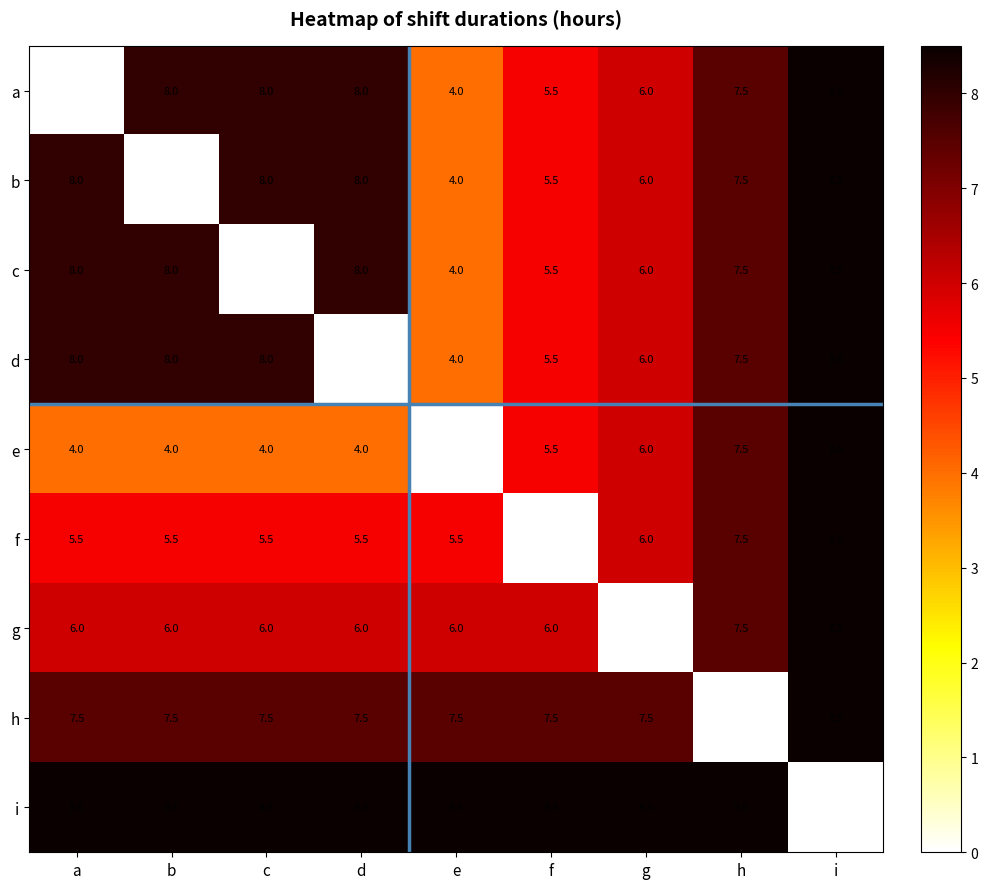

What is the difference between the highest and lowest values at i?

8.5